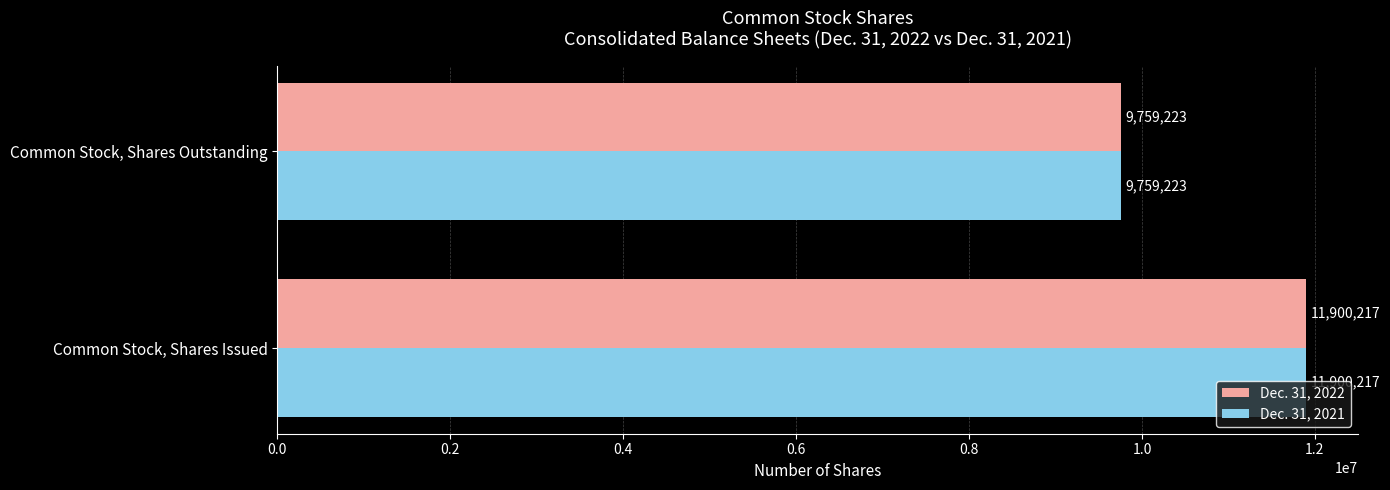

What is the sum of all Dec. 31, 2022 values?

21659440